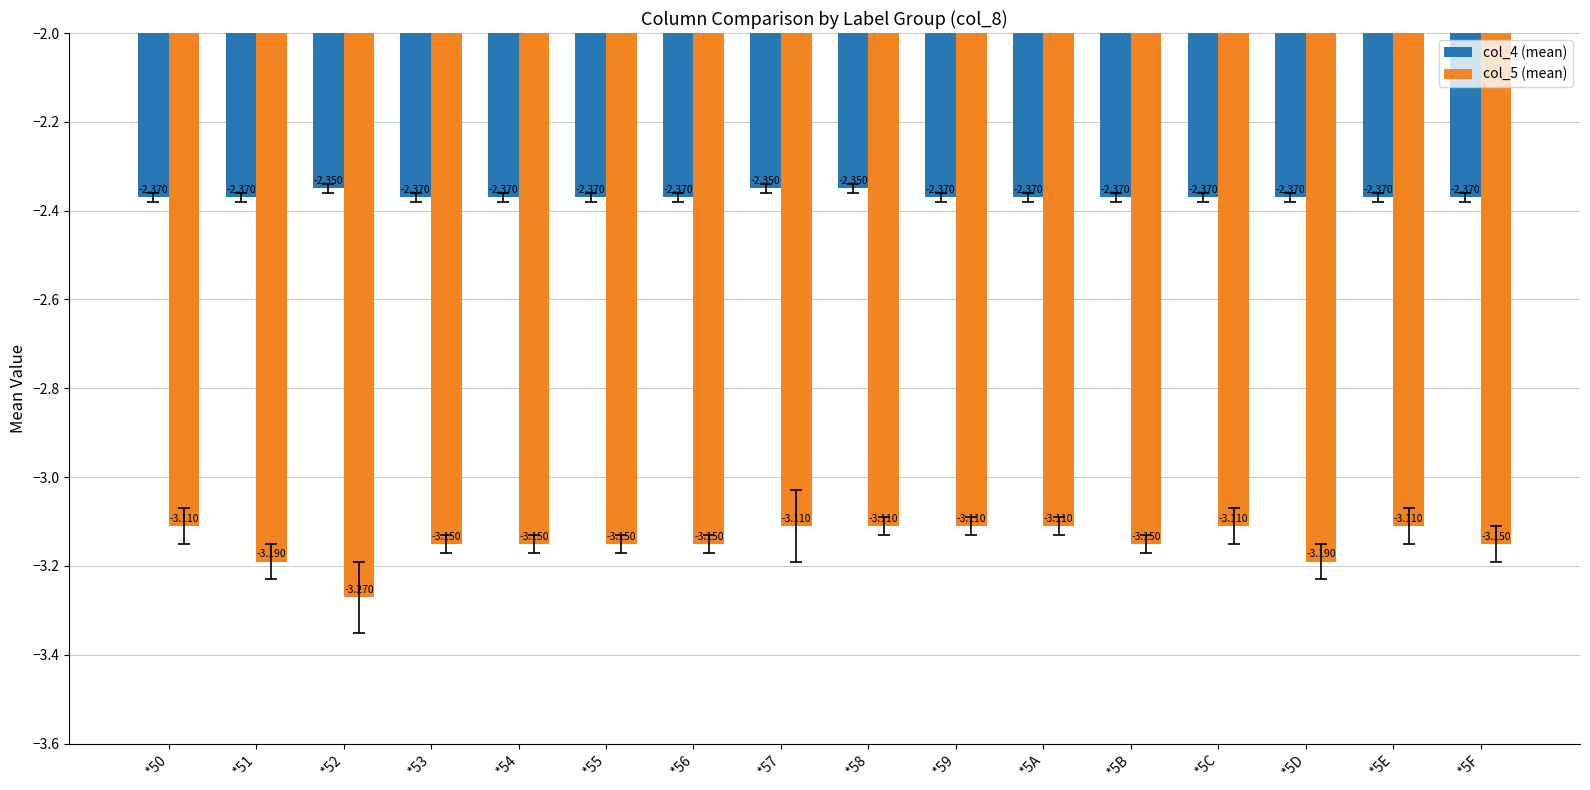

Which series has the largest range (max minus min)?

col_5 (mean)